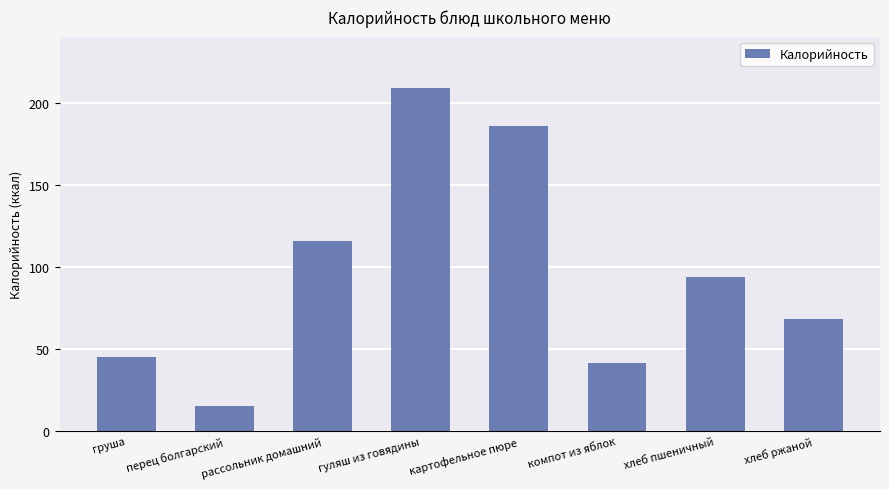

What is the greatest value displayed?

208.9